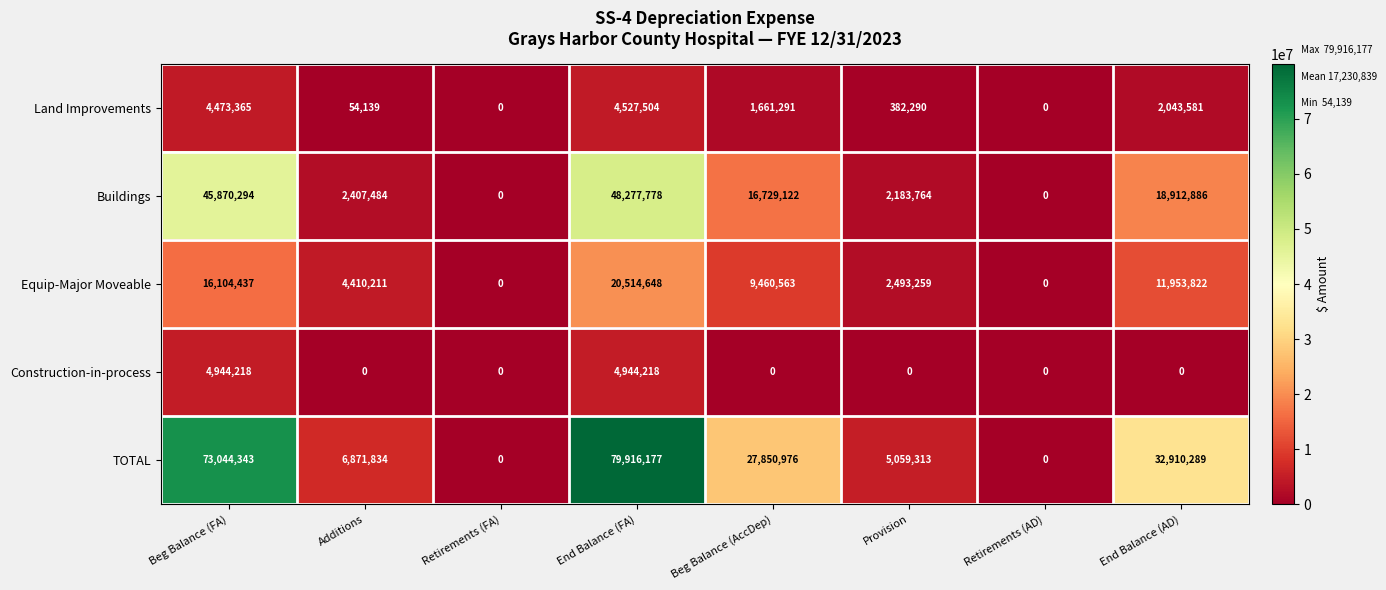

Is it true that Construction-in-process equals 2761204 at End Balance (FA)?

False